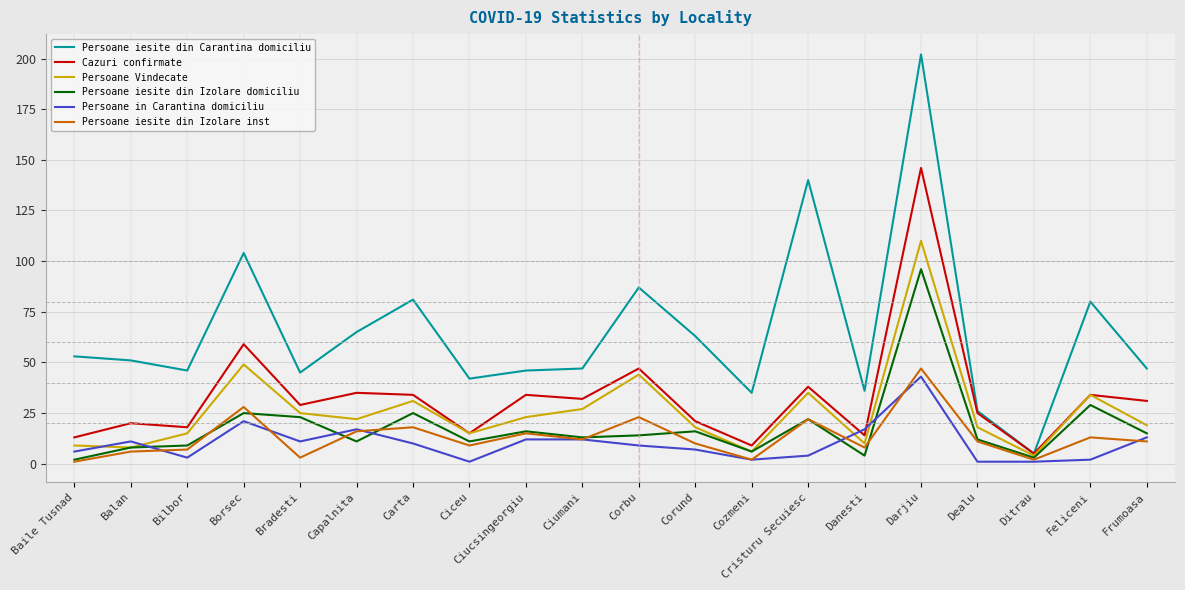

How many interior local peaks does the Persoane Vindecate series have?

6